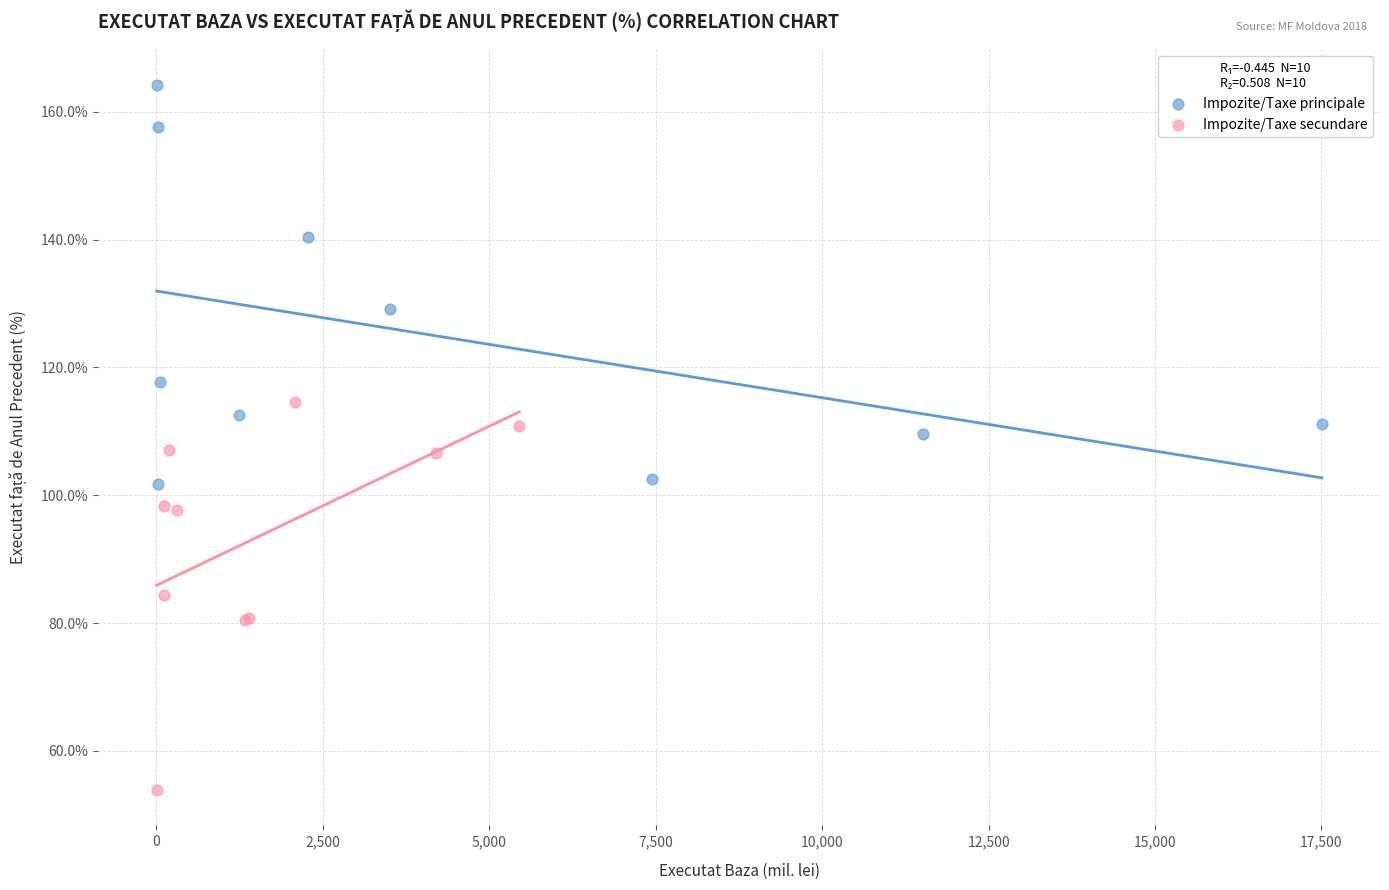

Which series contains the highest Y value?

Impozite/Taxe principale